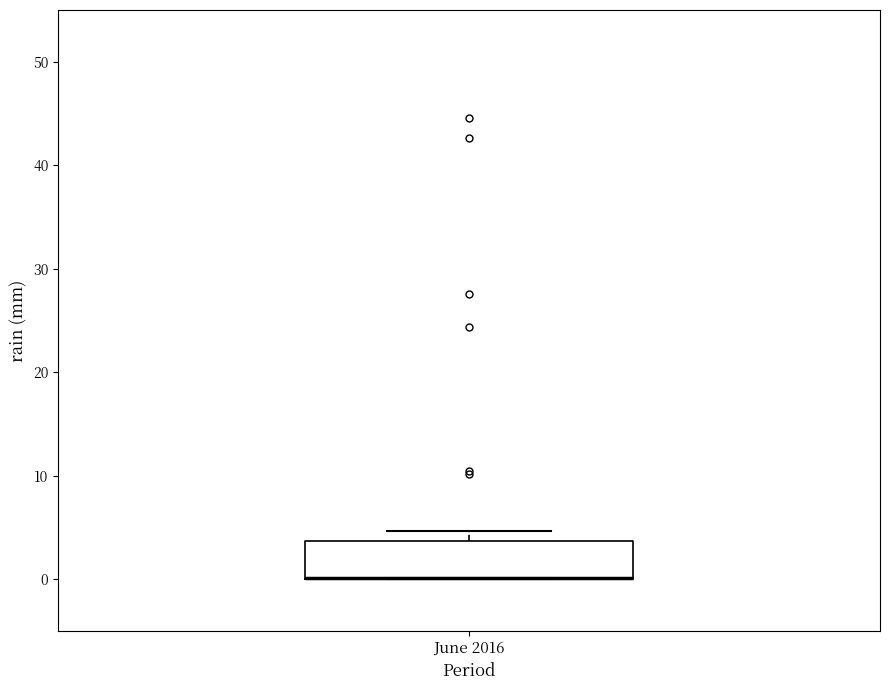

Read this box plot against the y-axis: the position of the median line, the range covered by the box, and the ends of both whiskers. The values are not printed on the chart, so give them approximately, as read against the axis.

median 0 (drawn on the box's lower edge), box 0 to 4, whiskers 0 to 5